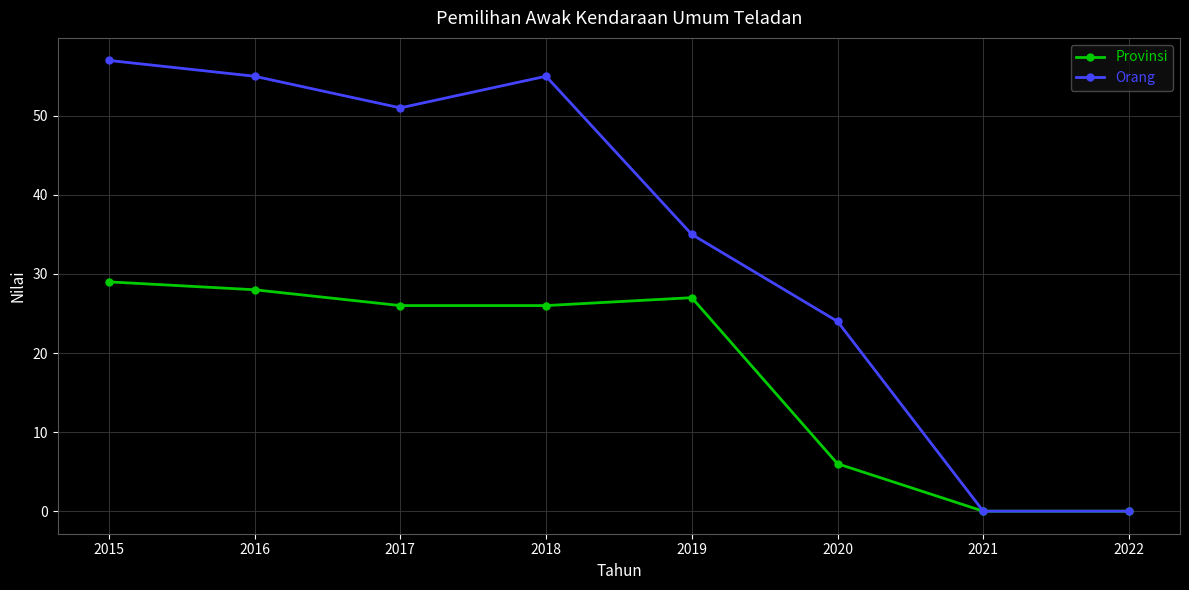

At which category is the sum across all series the highest?

2015